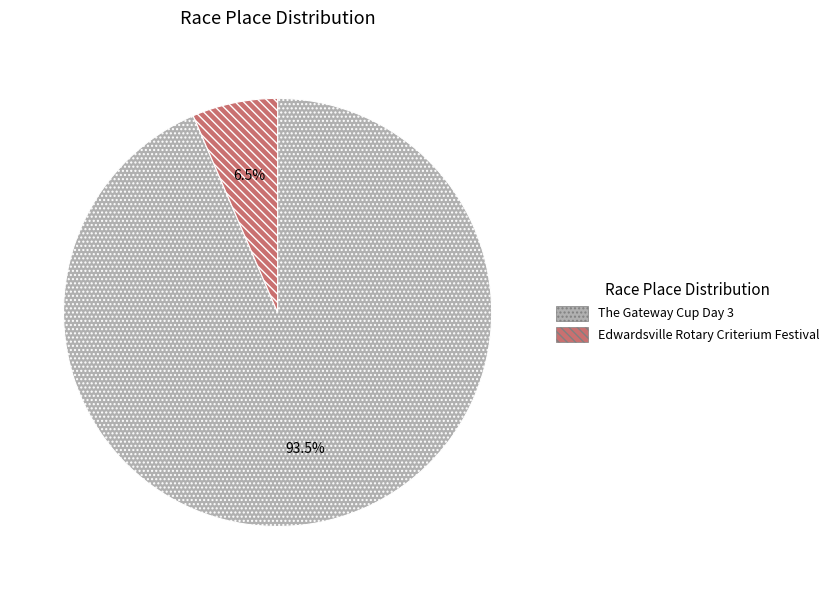

Does The Gateway Cup Day 3 account for over 50% of the chart?

Yes